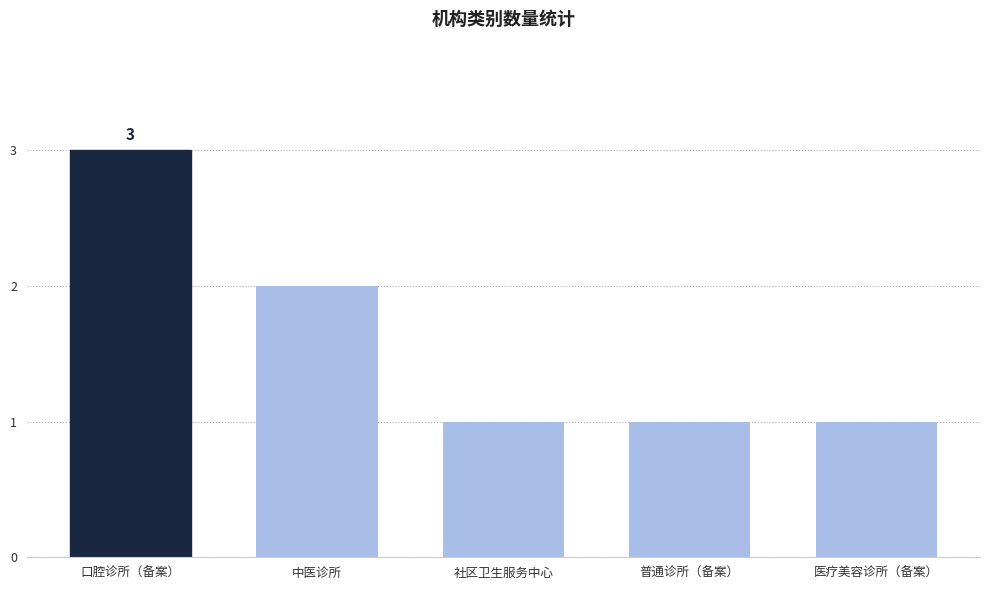

What value does the data have at 口腔诊所（备案）?

3